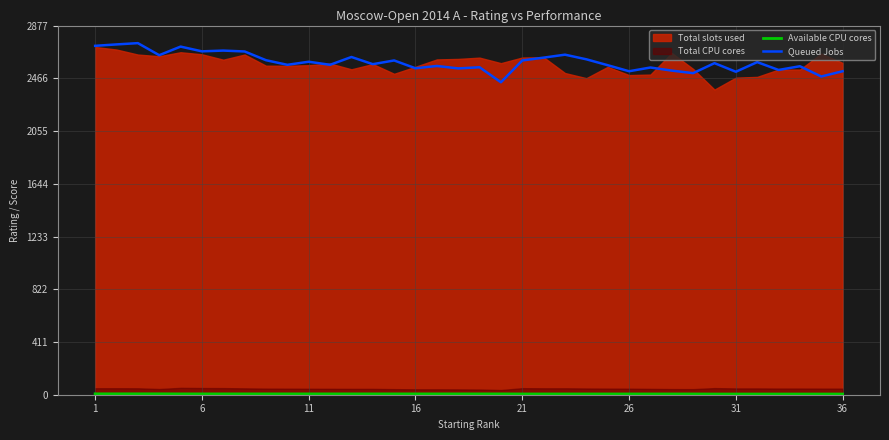

Is the value of Available CPU cores at 27 greater than the value of Queued Jobs at 29?

No